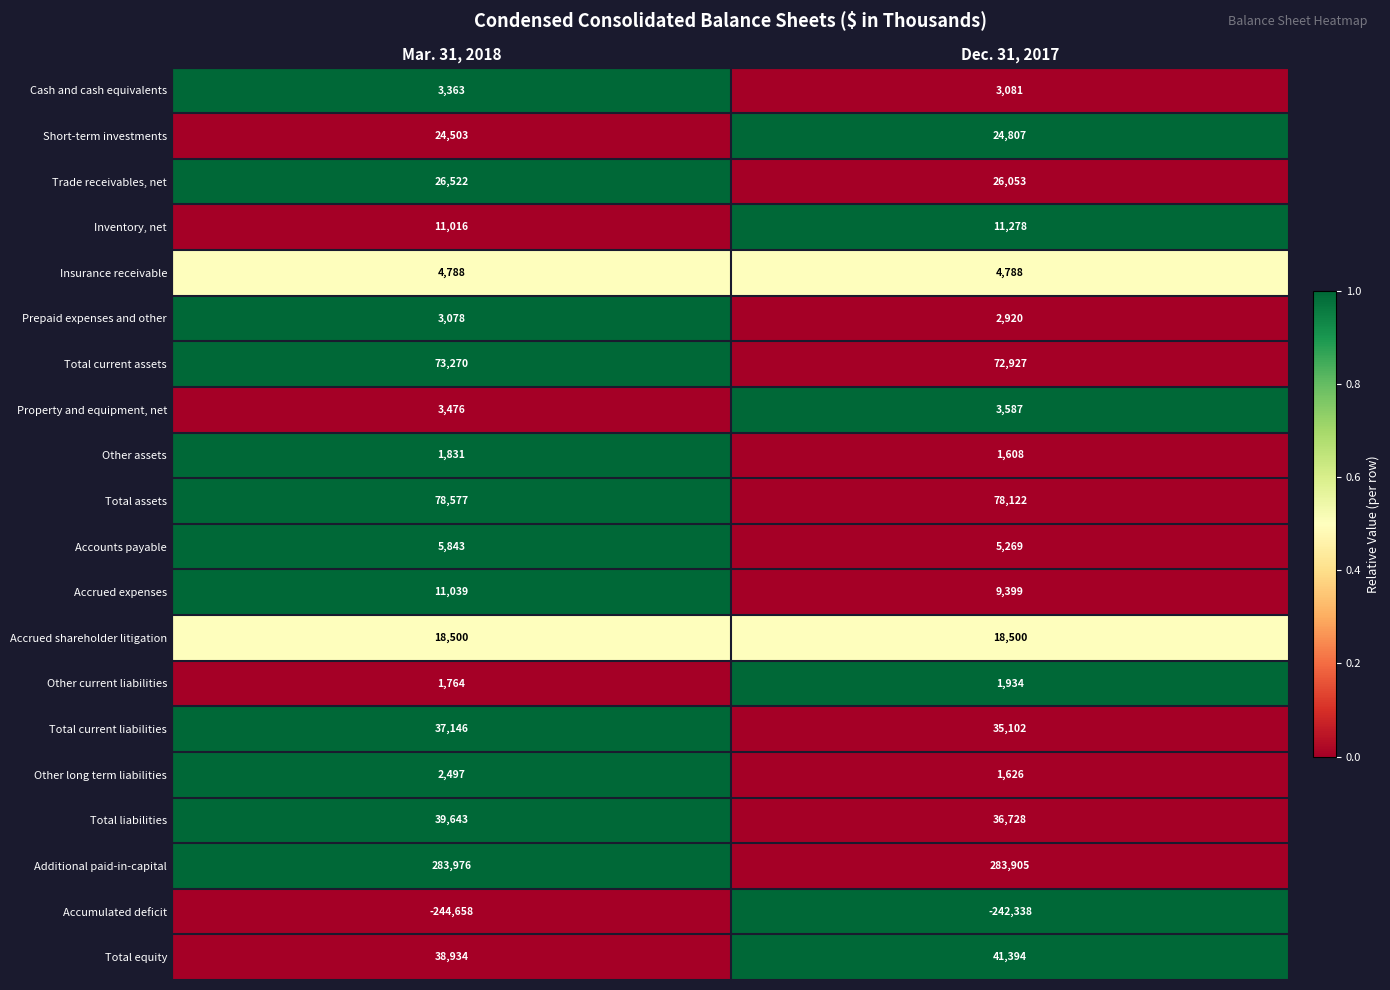

What is the minimum value for Accumulated deficit?

-244658